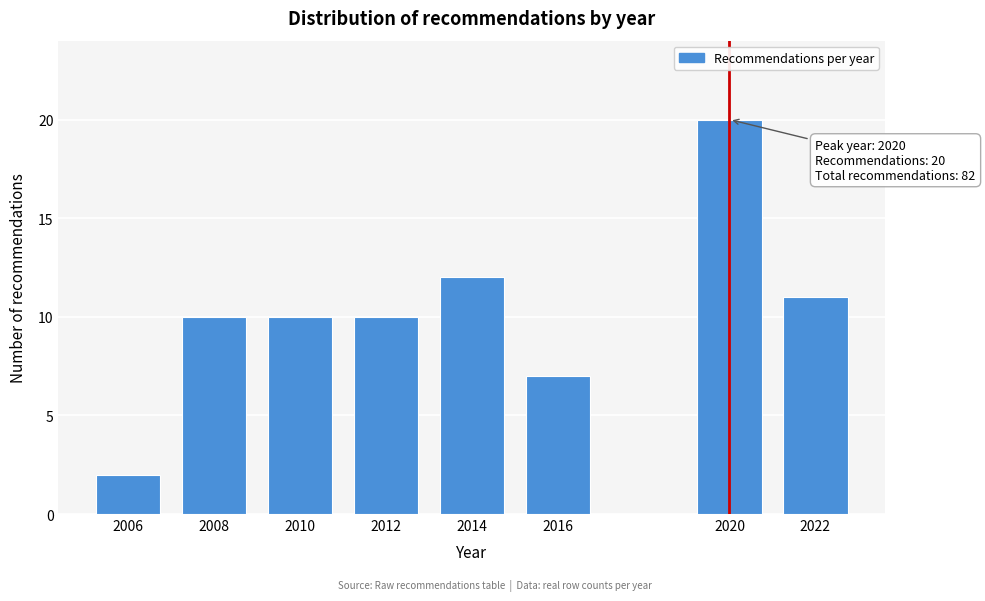

Reading left to right, transcribe all the data shown in this chart.

2006=2	2008=10	2010=10	2012=10	2014=12	2016=7	2020=20	2022=11